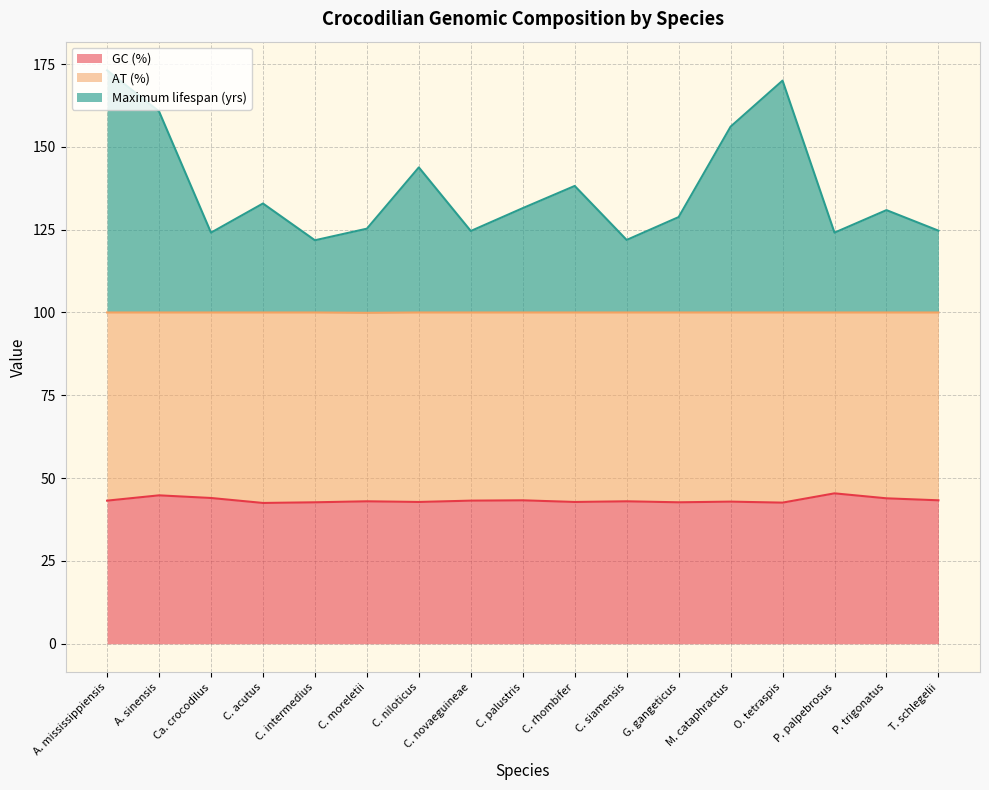

What is the minimum value for GC (%)?

42.5